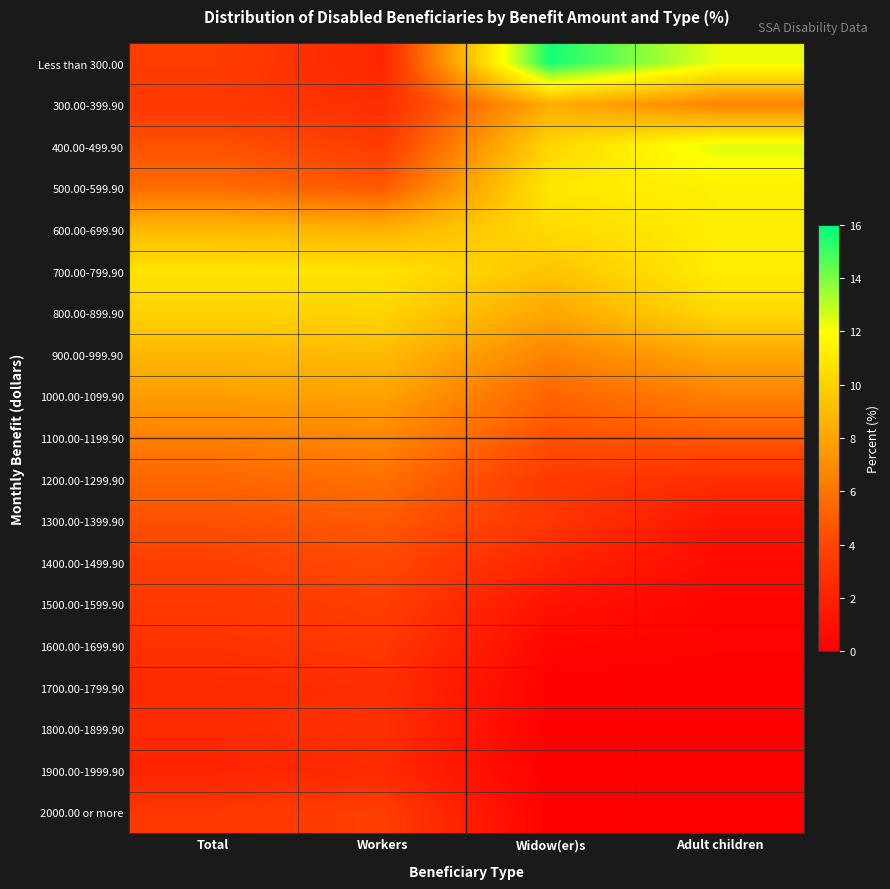

Reading right to left, transcribe all the data shown in this chart.

Less than 300.00: Adult children=12.3	Widow(er)s=15.7	Workers=2.2	Total=3.6
300.00-399.90: Adult children=6.6	Widow(er)s=8.4	Workers=2.7	Total=3.3
400.00-499.90: Adult children=12.5	Widow(er)s=10.2	Workers=3.5	Total=4.6
500.00-599.90: Adult children=11.3	Widow(er)s=11.0	Workers=4.8	Total=5.6
600.00-699.90: Adult children=11.2	Widow(er)s=10.4	Workers=8.6	Total=8.9
700.00-799.90: Adult children=11.2	Widow(er)s=9.4	Workers=10.8	Total=10.8
800.00-899.90: Adult children=10.3	Widow(er)s=8.1	Workers=10.1	Total=10.0
900.00-999.90: Adult children=8.1	Widow(er)s=6.6	Workers=9.0	Total=8.8
1000.00-1099.90: Adult children=6.5	Widow(er)s=5.3	Workers=7.9	Total=7.7
1100.00-1199.90: Adult children=4.9	Widow(er)s=4.6	Workers=6.8	Total=6.5
1200.00-1299.90: Adult children=2.8	Widow(er)s=3.4	Workers=5.8	Total=5.4
1300.00-1399.90: Adult children=1.2	Widow(er)s=3.2	Workers=4.9	Total=4.5
1400.00-1499.90: Adult children=0.7	Widow(er)s=2.1	Workers=4.2	Total=3.7
1500.00-1599.90: Adult children=0.3	Widow(er)s=1.1	Workers=3.7	Total=3.3
1600.00-1699.90: Adult children=0.2	Widow(er)s=0.4	Workers=3.3	Total=2.9
1700.00-1799.90: Adult children=0.1	Widow(er)s=0.1	Workers=2.7	Total=2.4
1800.00-1899.90: Adult children=0.0	Widow(er)s=0.0	Workers=2.9	Total=2.5
1900.00-1999.90: Adult children=0.0	Widow(er)s=0.0	Workers=2.4	Total=2.1
2000.00 or more: Adult children=0.0	Widow(er)s=0.0	Workers=3.7	Total=3.2